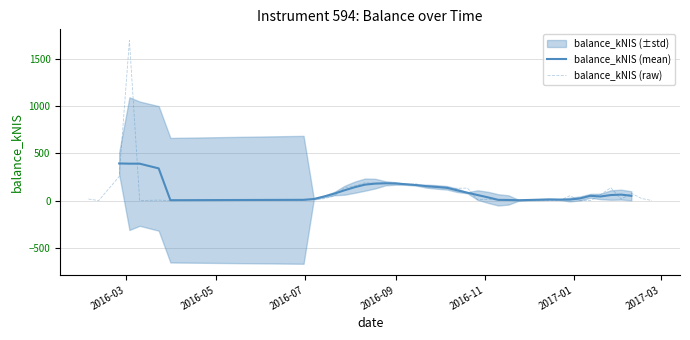

How many values exceed 49?

20